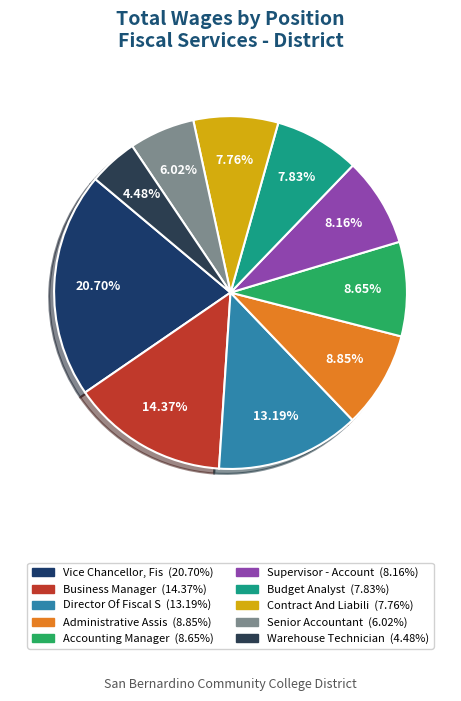

What portion of the pie excludes Senior Accountant?

94.0%